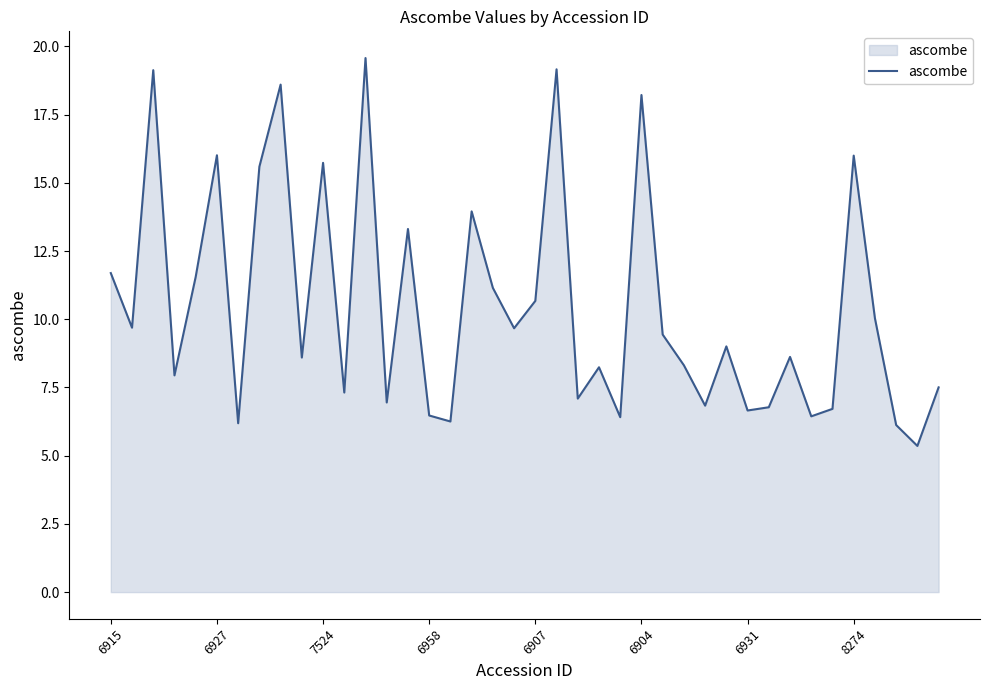

What is the difference between the maximum and minimum values?

14.2